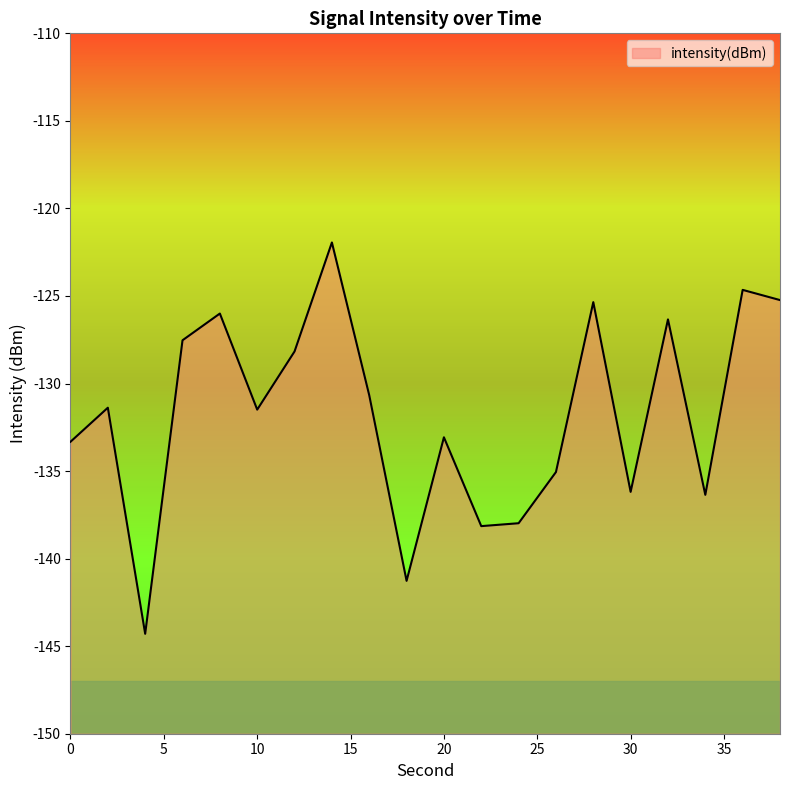

How many lines are shown in the chart?

1